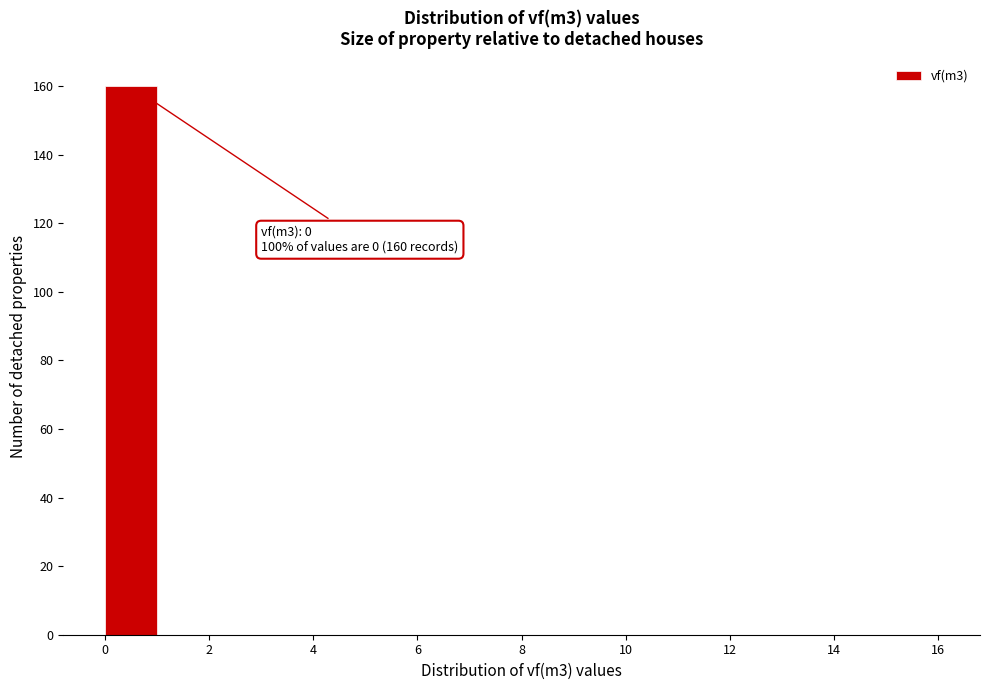

Over which range of the x-axis is the bar tallest?

0 to 1